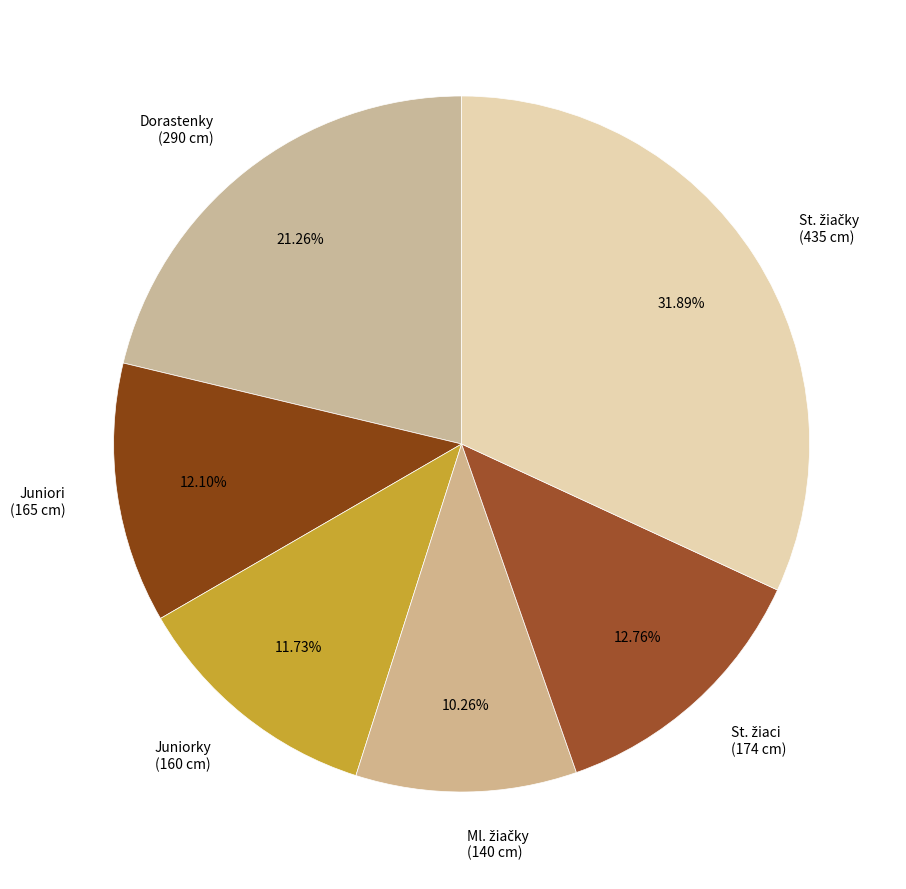

How many segments does this pie chart have?

6